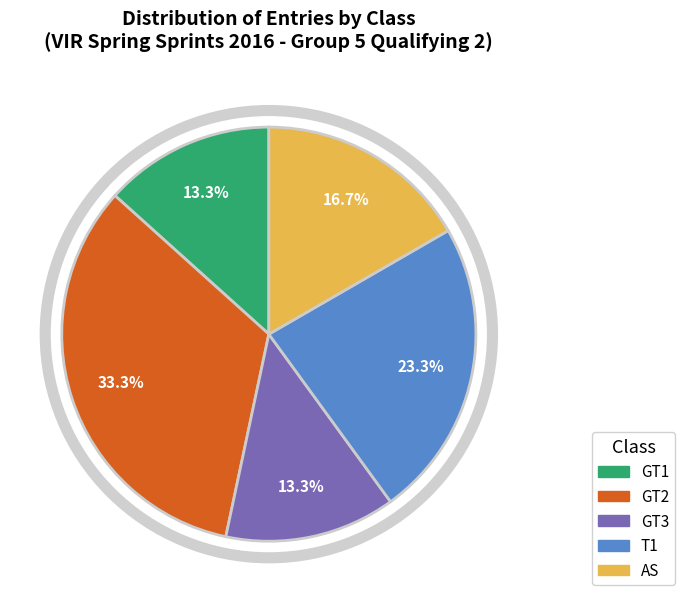

Do GT1 and AS together represent more than half of the pie?

No